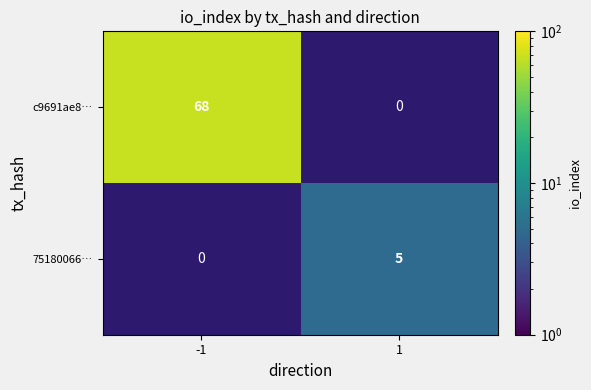

The value of c9691ae8… at -1 is 68. True or false?

True